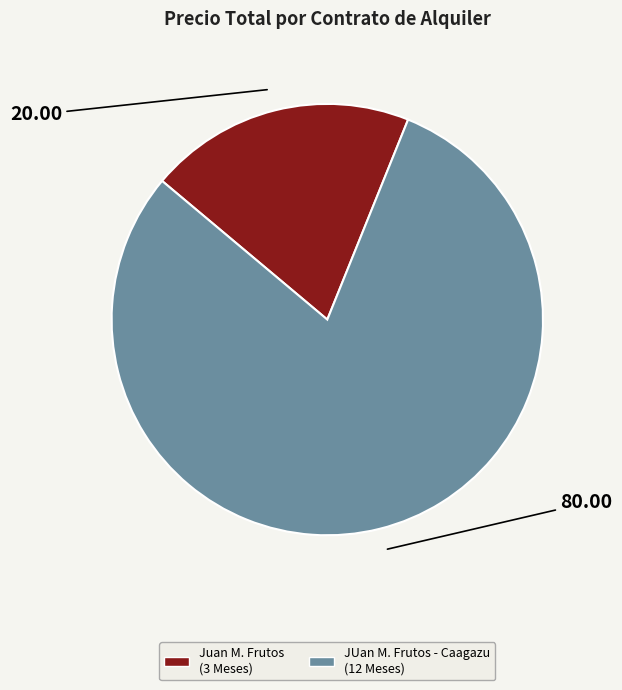

What is the majority slice?

JUan M. Frutos - Caagazu (12 Meses)